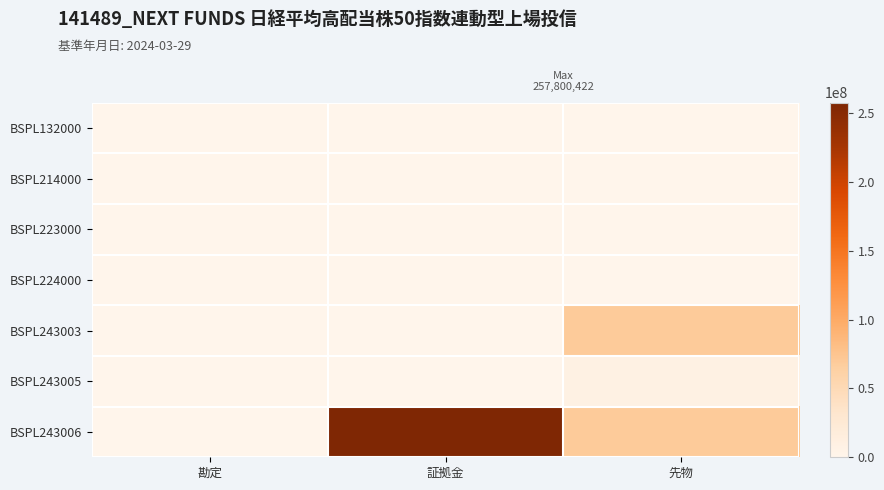

At 証拠金, list the series in order from smallest to largest.

BSPL132000, BSPL214000, BSPL223000, BSPL224000, BSPL243003, BSPL243005, BSPL243006